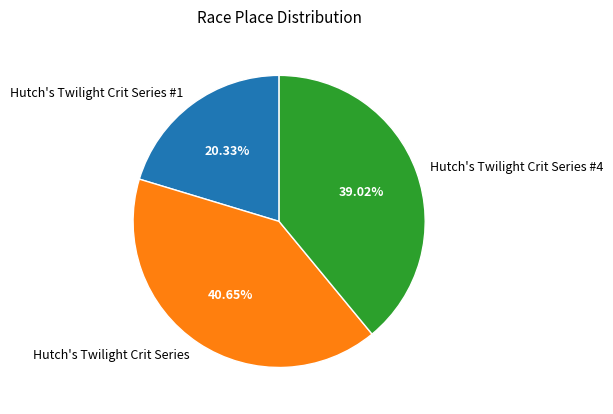

To the nearest percent, what is the difference between the largest and smallest slice percentages?

20%